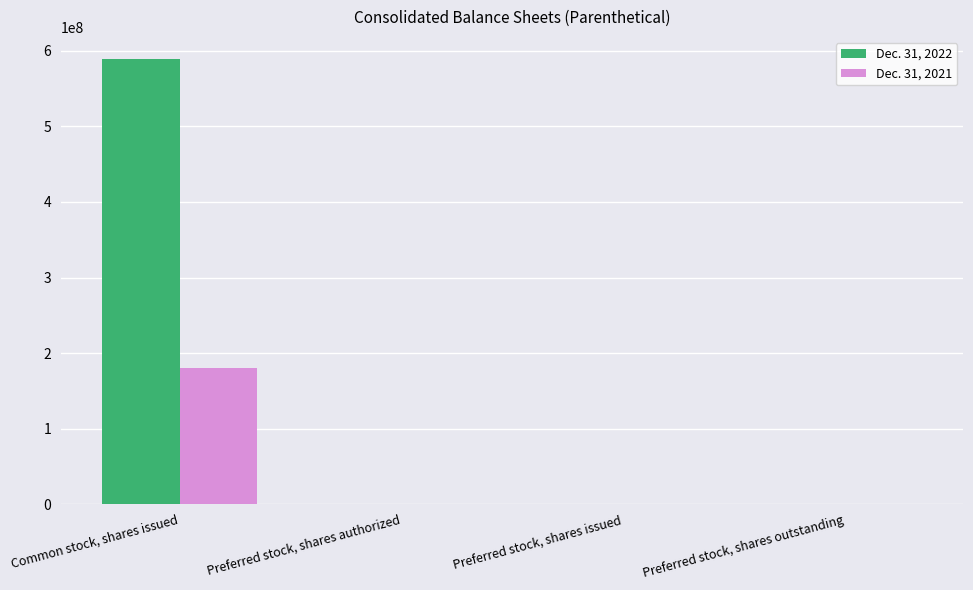

What is the maximum value shown in the chart?

589068581